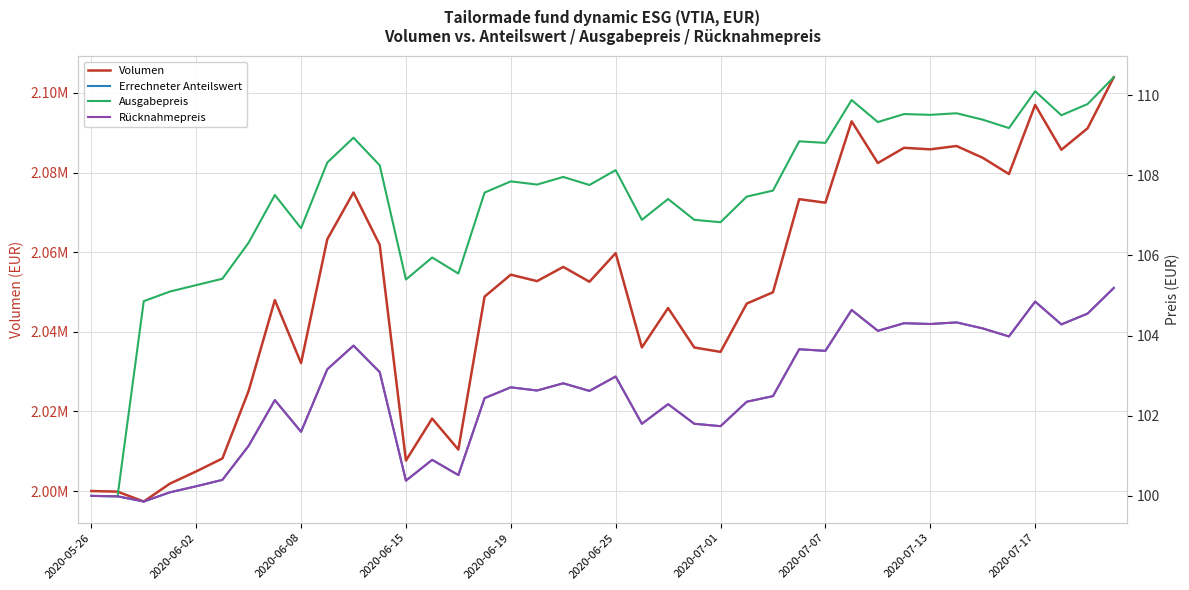

What is the sum of the Volumen values at 22 and 11?

4107821.3